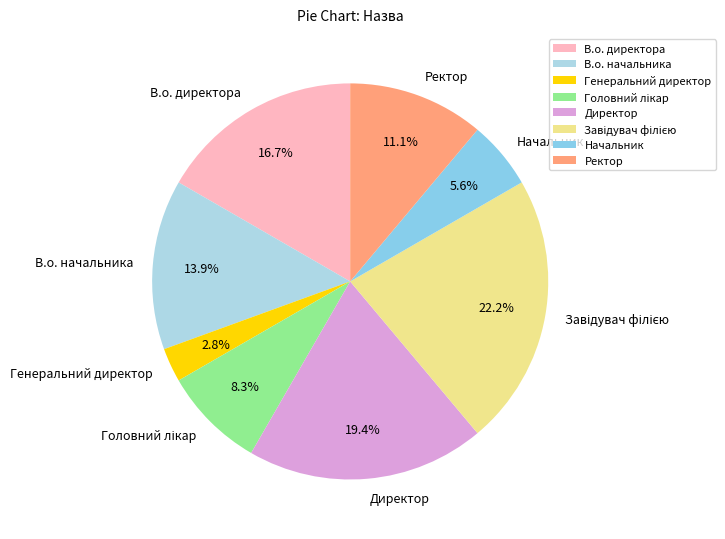

Approximately how many times larger is the value at Директор compared to В.о. директора?

1.2